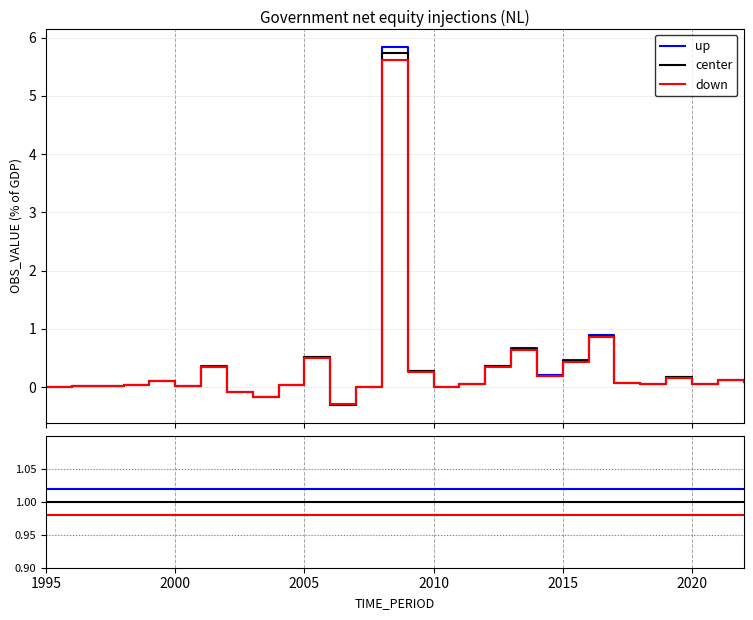

Rank the series by their average value, from lowest to highest.

down, center, up